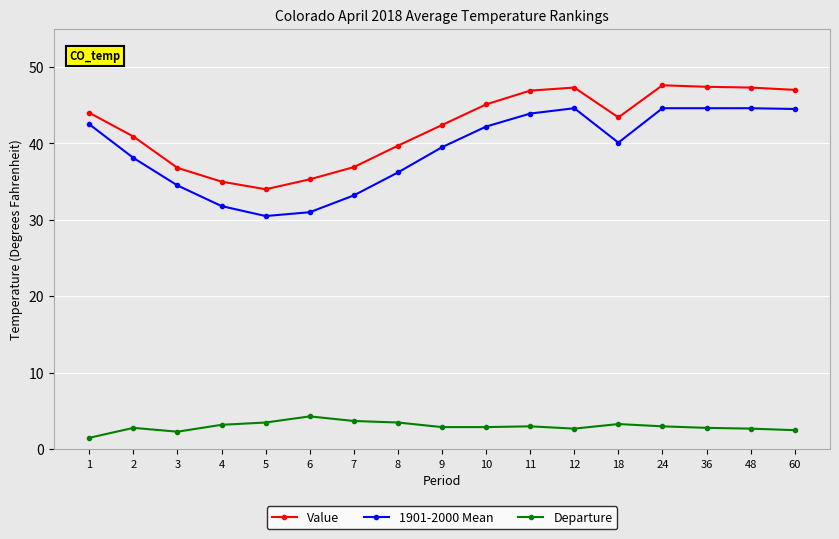

List the series in order of their peak value, highest first.

Value, 1901-2000 Mean, Departure